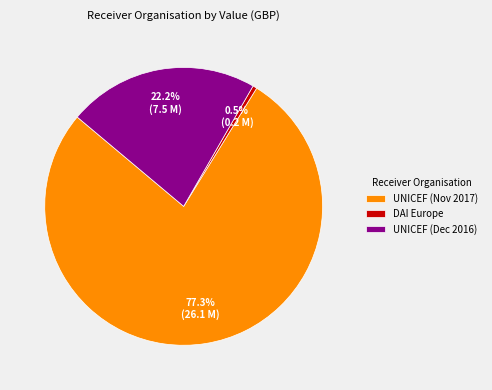

Is there a majority slice in this chart?

Yes